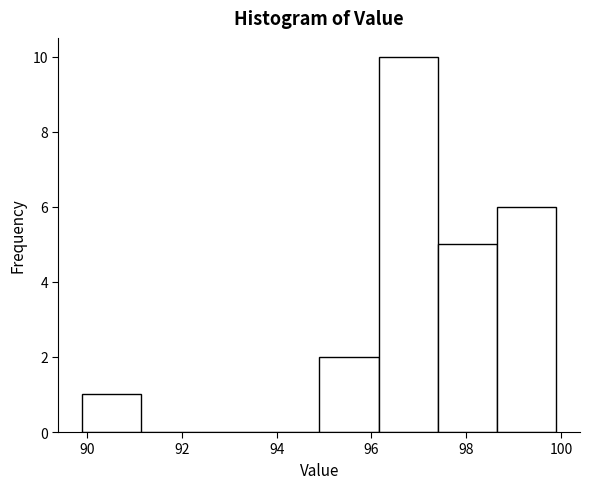

Which range on the x-axis has the tallest bar?

96.15 to 97.40